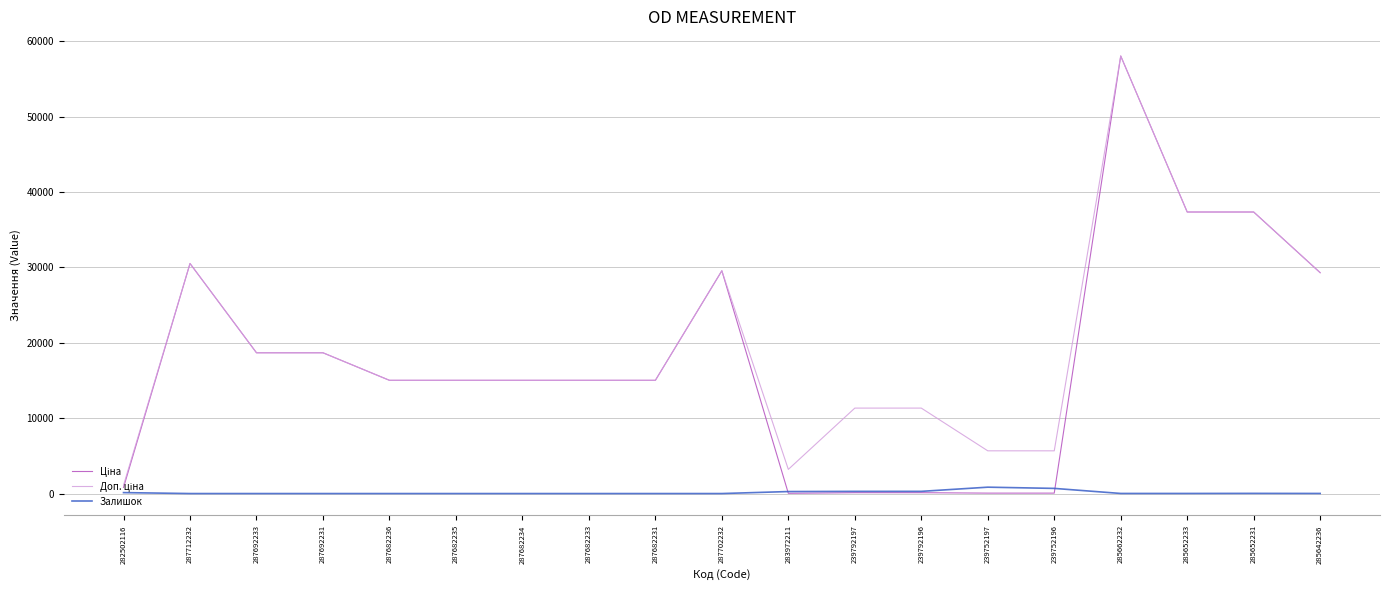

What is the maximum value shown in the chart?

58037.0